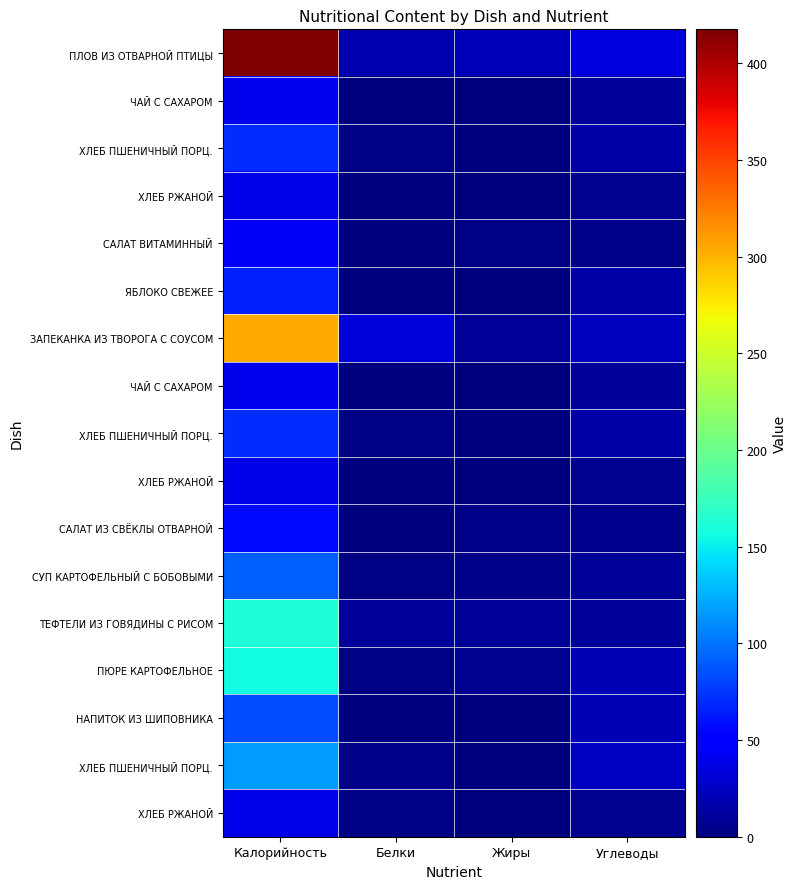

At how many categories does at least one series exceed 106?

1